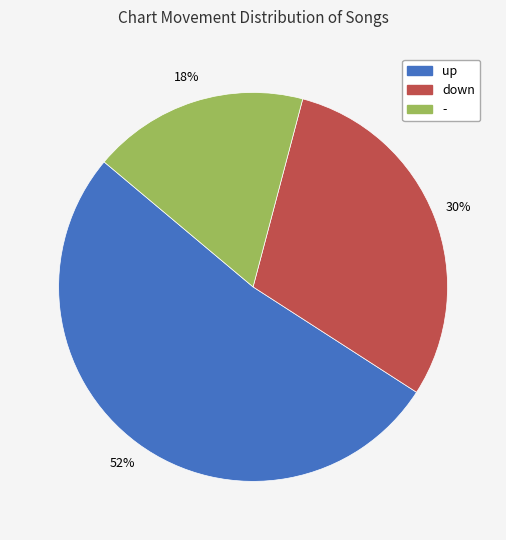

To the nearest percent, what is the difference between the up and down slice percentages?

22%